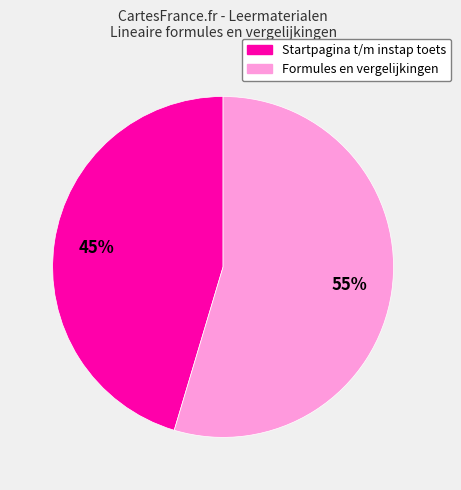

Count the number of slices in the pie.

2